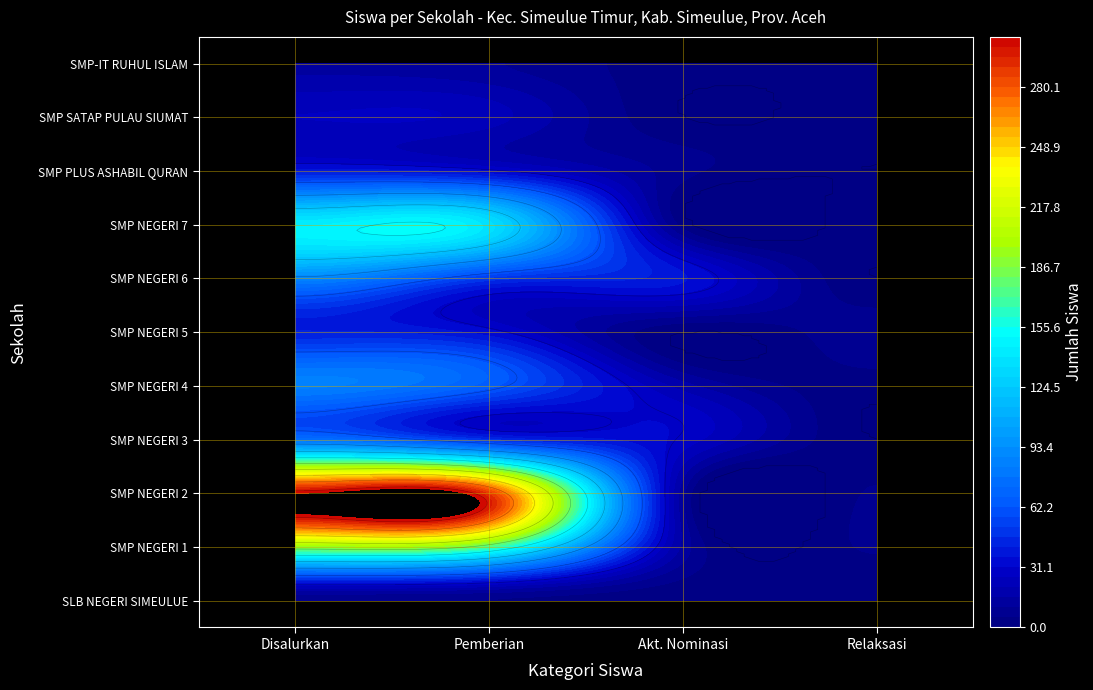

Is the value of SMP-IT RUHUL ISLAM at Disalurkan greater than the value of SMP NEGERI 3 SIMEULUE TIMUR at Pemberian?

No